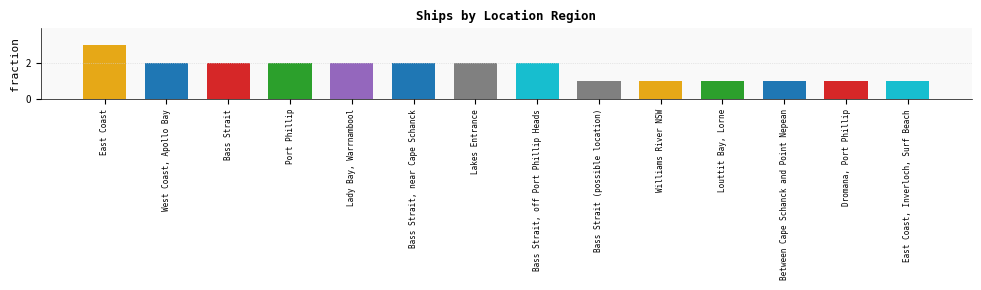

What is the difference between the maximum and minimum values?

2